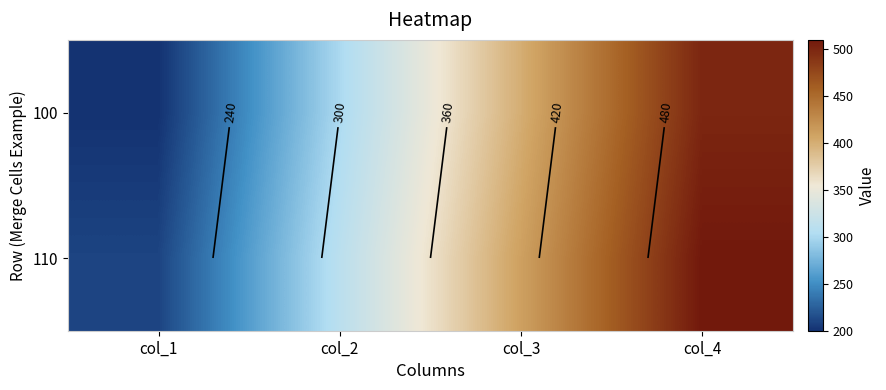

What is the difference between the highest and lowest values at col_1?

10